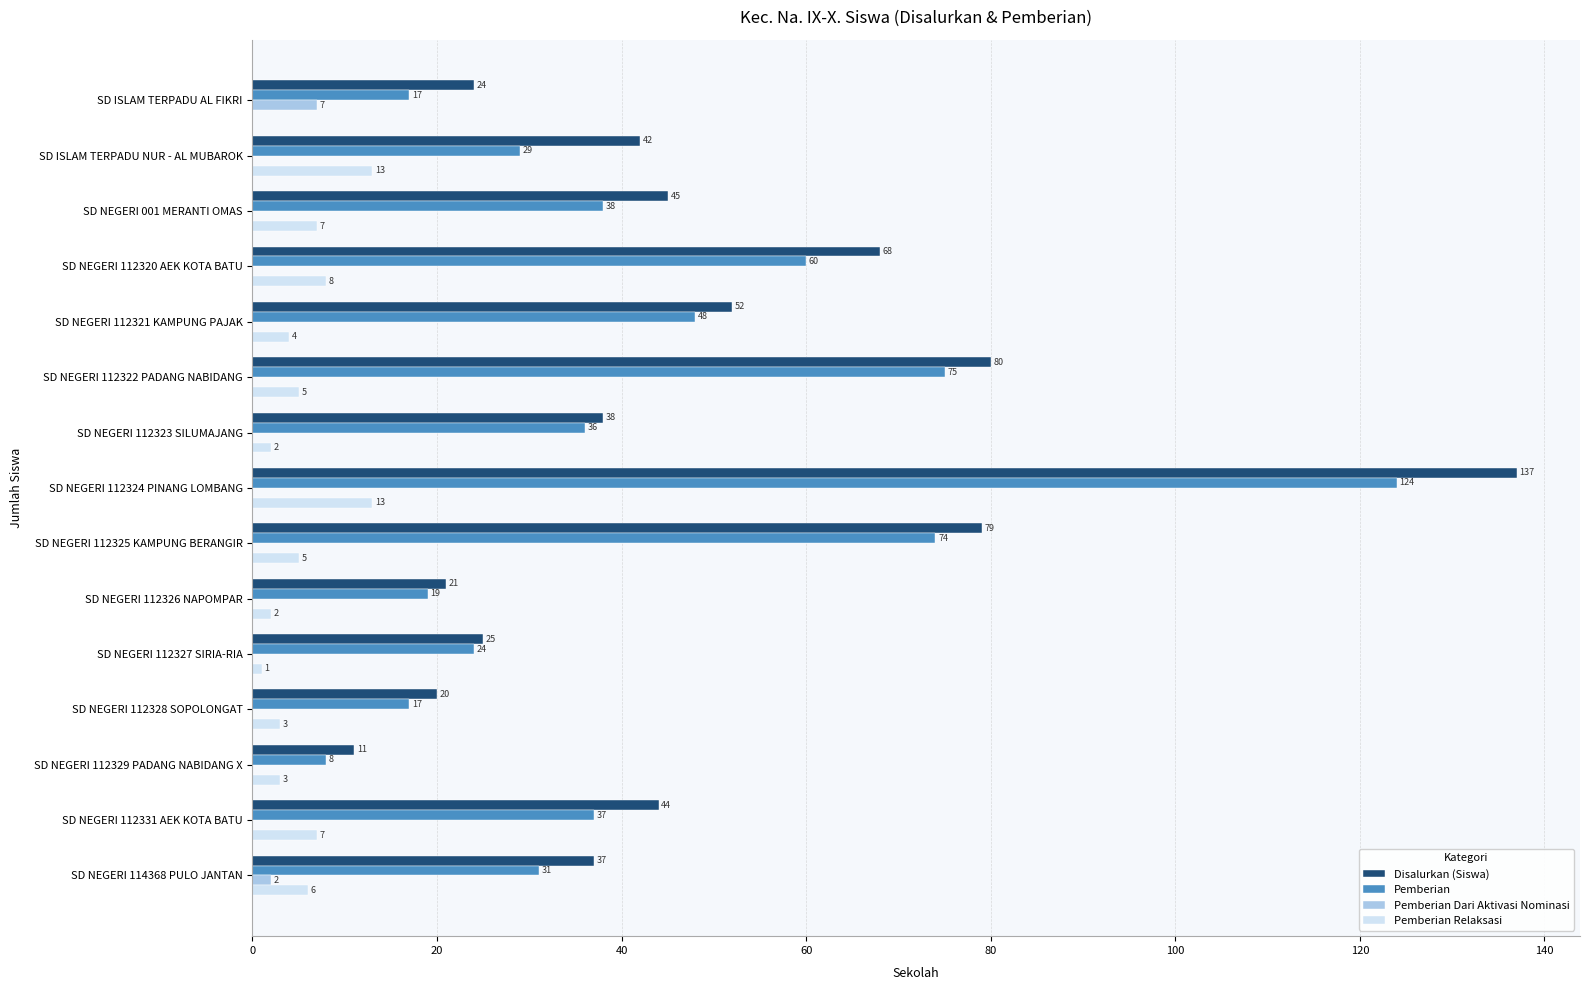

Where is Pemberian nearest to the value 66?

SD NEGERI 112320 AEK KOTA BATU